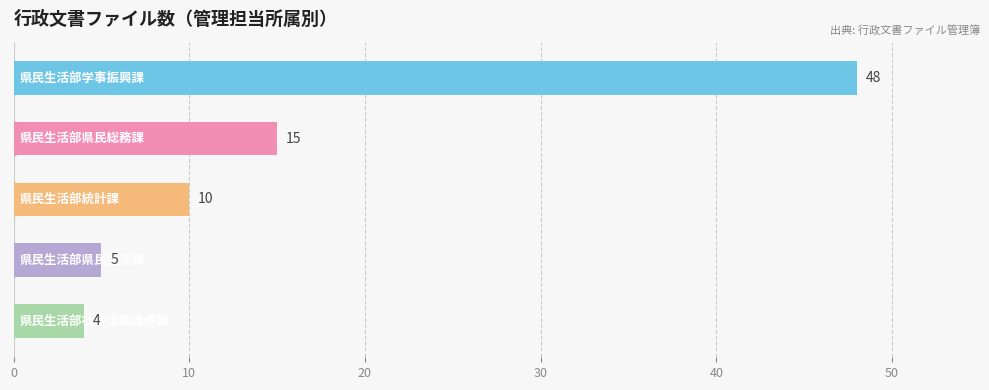

What is the average value?

16